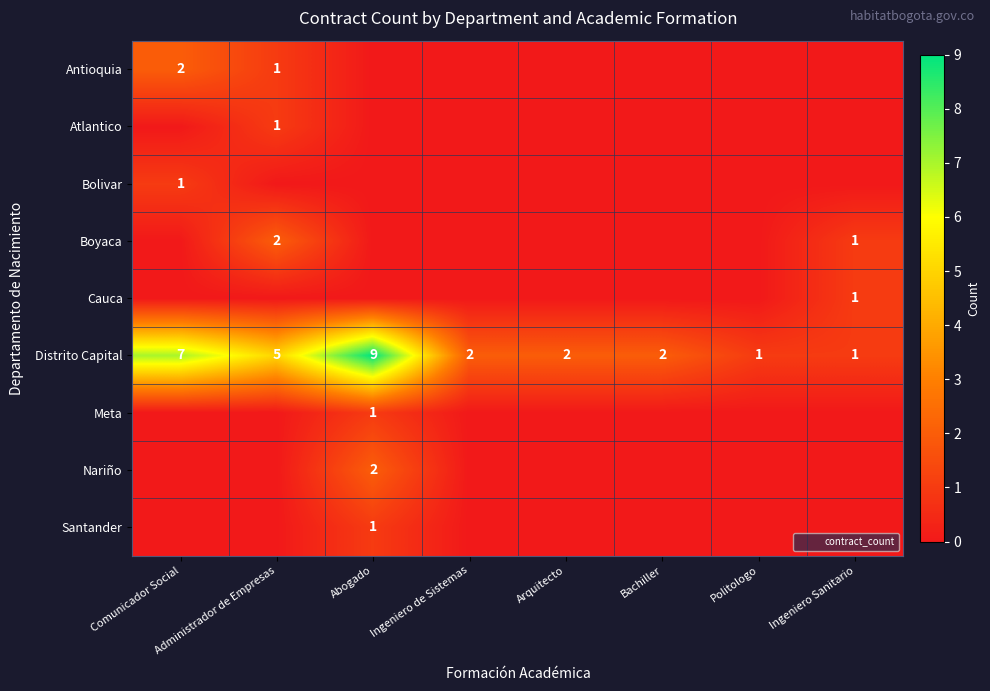

Which series has the largest total across all categories?

Distrito Capital